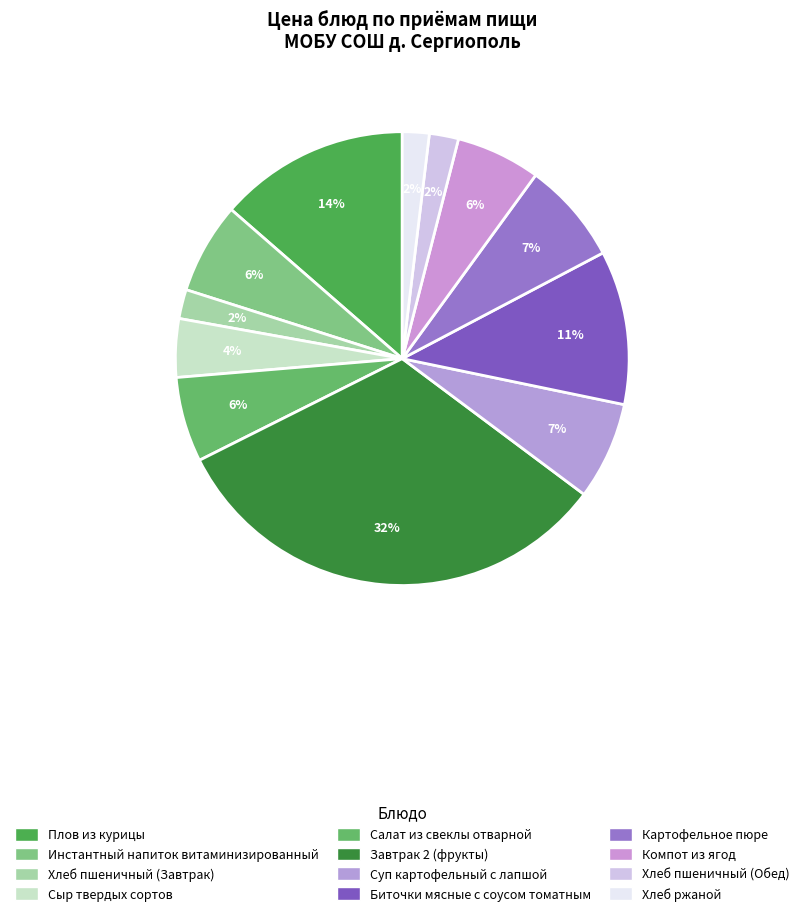

Rank the categories by value from highest to lowest.

Завтрак 2 (фрукты), Плов из курицы, Биточки мясные с соусом томатным, Картофельное пюре, Суп картофельный с лапшой, Инстантный напиток витаминизированный, Салат из свеклы отварной, Компот из ягод, Сыр твердых сортов, Хлеб пшеничный (Завтрак), Хлеб пшеничный (Обед), Хлеб ржаной